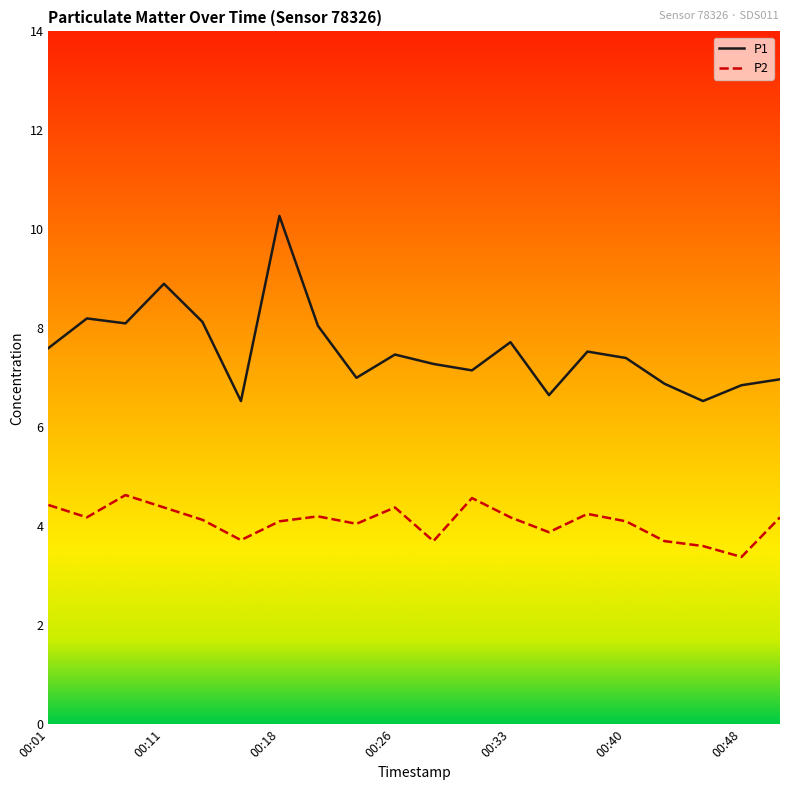

Which series has the widest spread of values?

P1